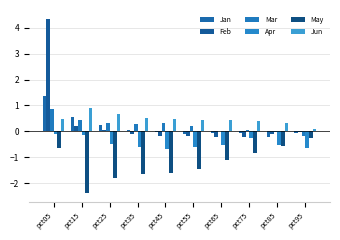

Which series has the largest total across all categories?

Jun